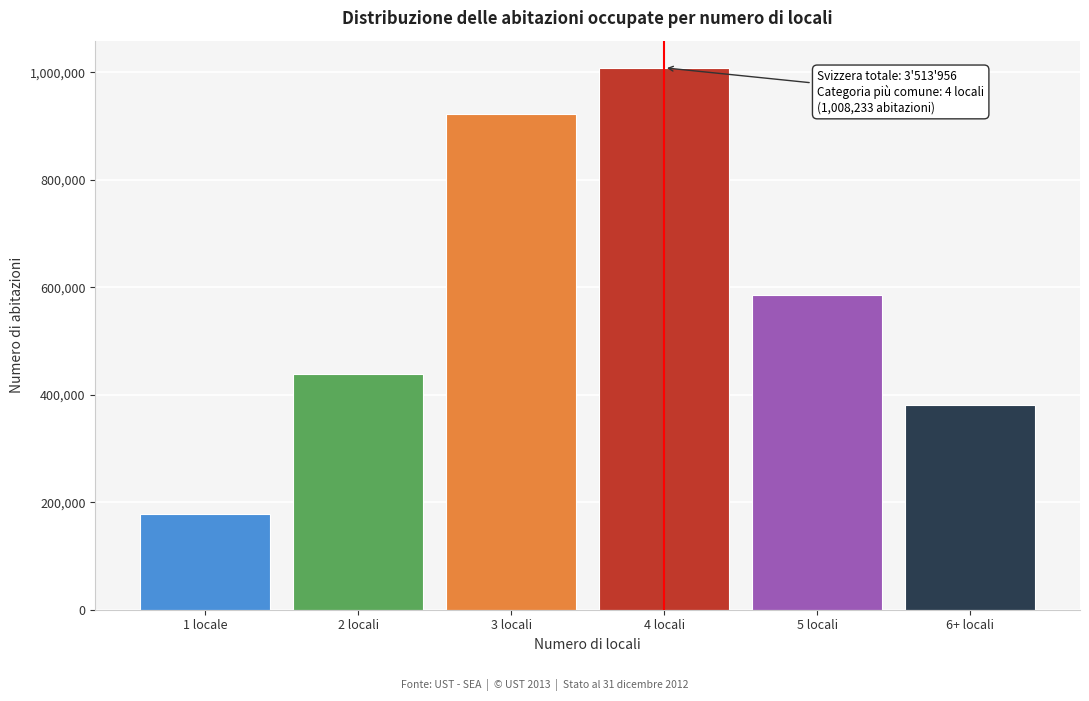

Reading left to right, transcribe all the data shown in this chart.

178034	438248	922809	1008233	585110	381522